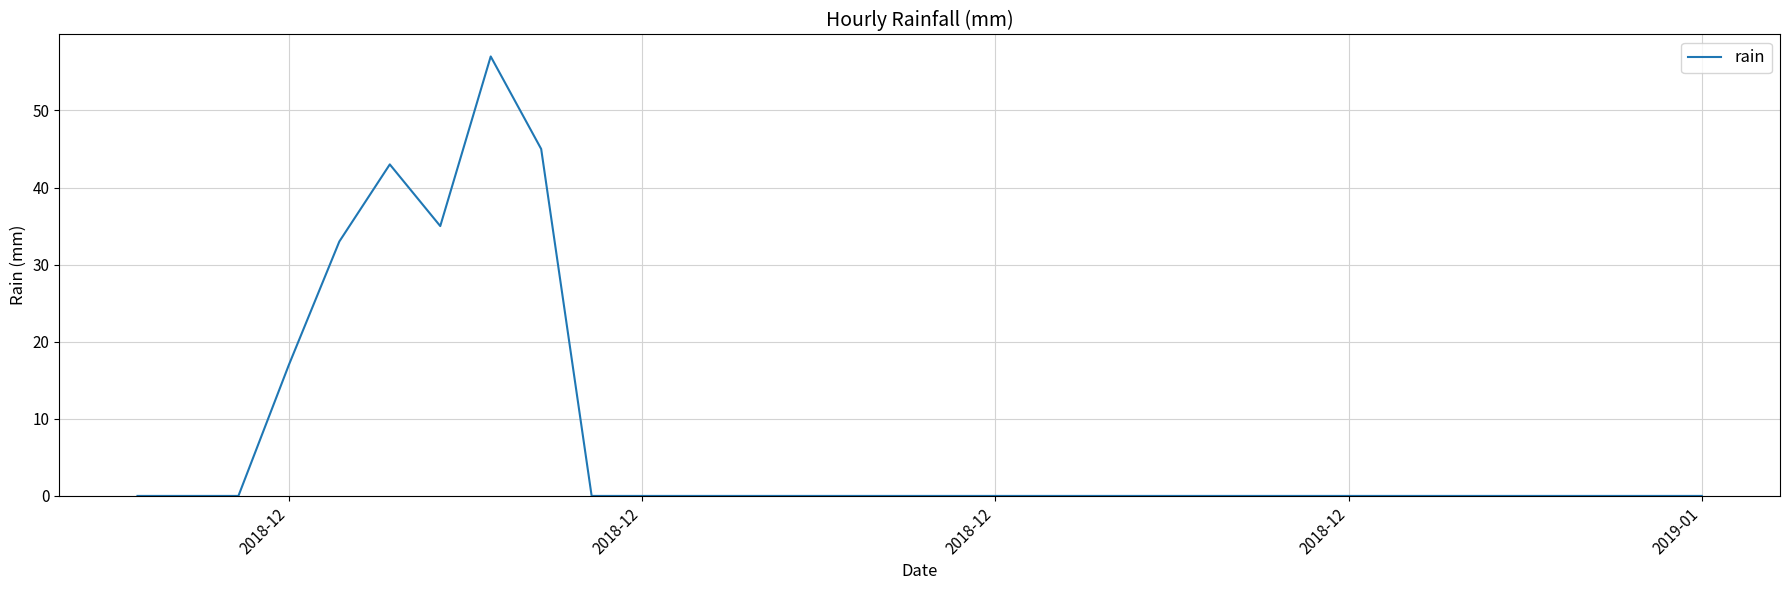

Is this an area chart (filled region under the line)?

No